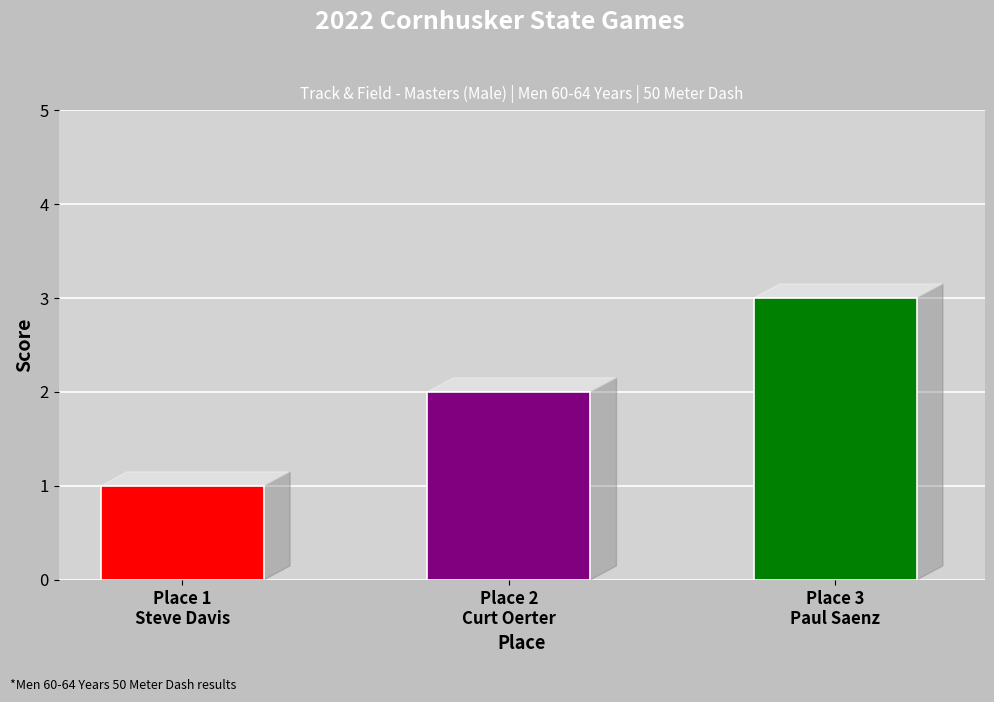

How many distinct data groups are displayed?

1